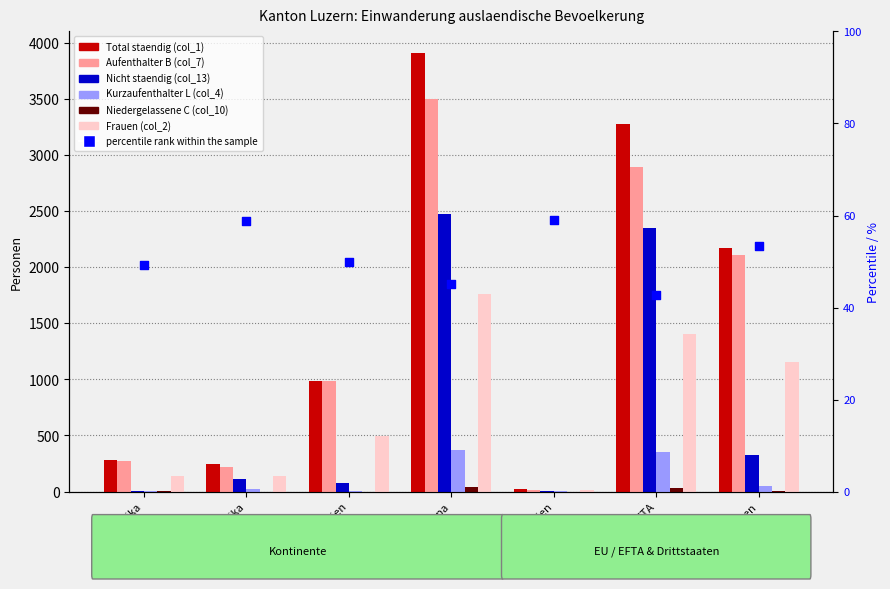

At how many categories does at least one series exceed 611?

4